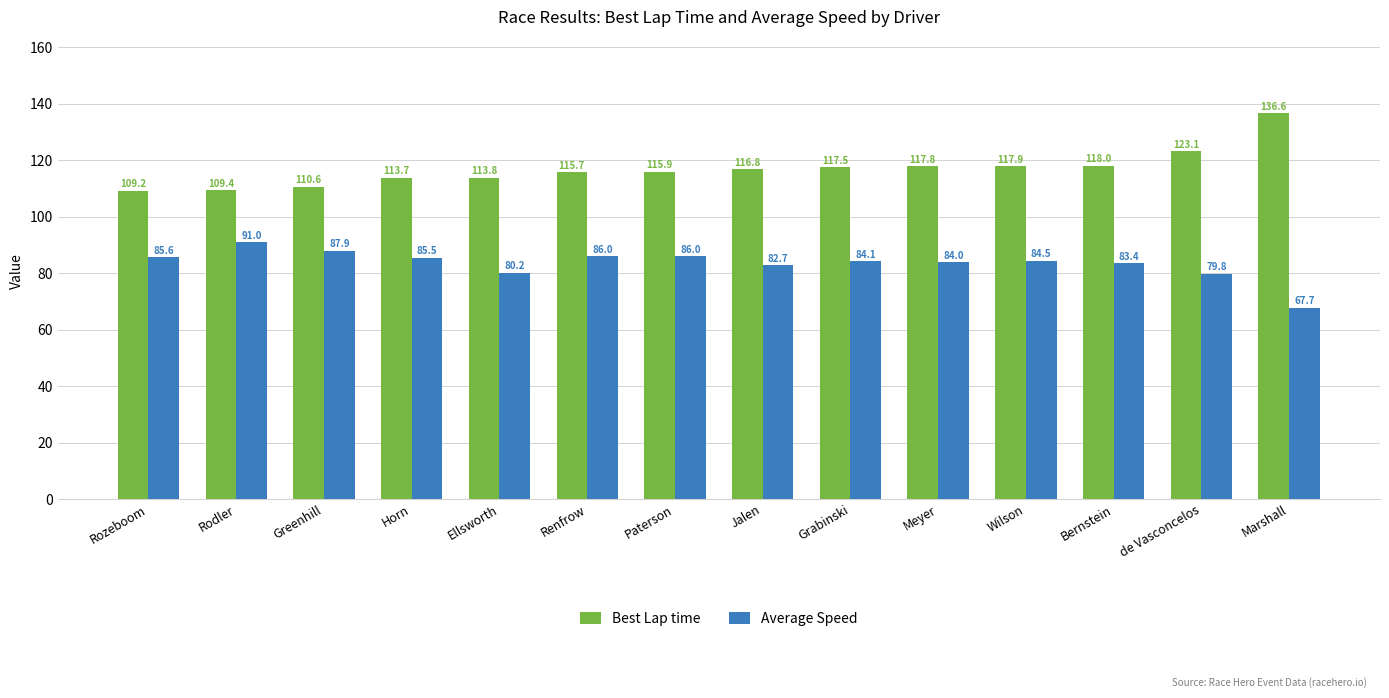

Is it true that Average Speed equals 84.1 at Grabinski?

True